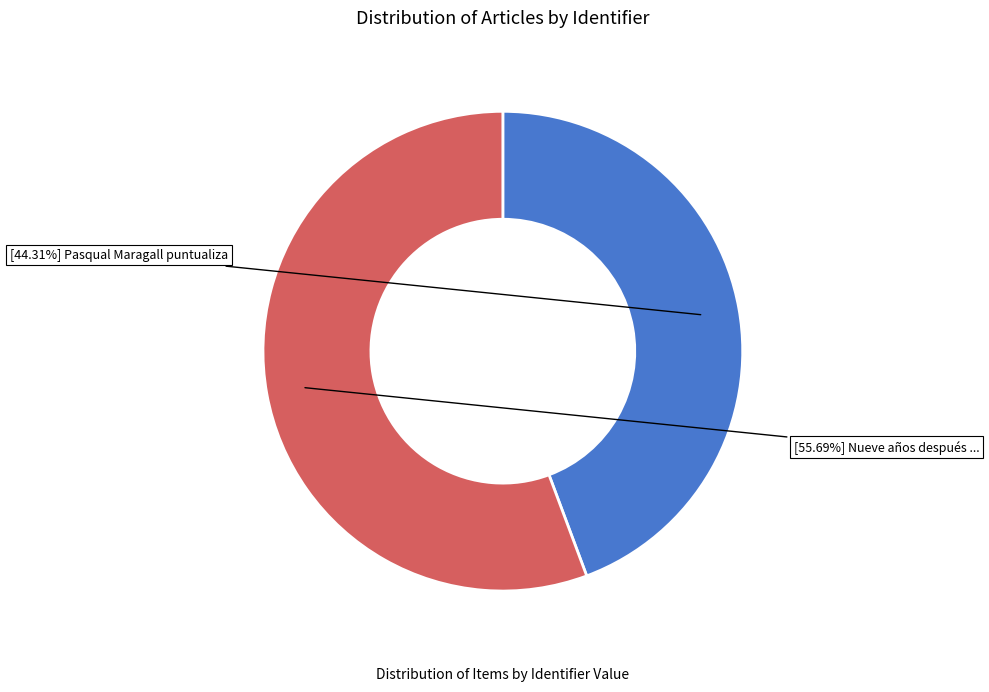

Does any single category account for the majority?

Yes